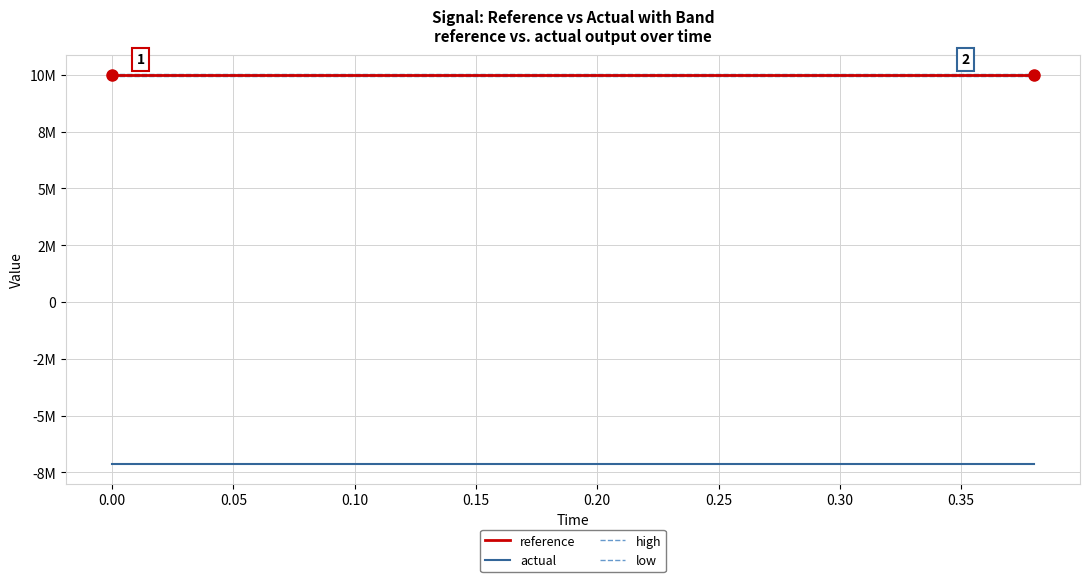

How many lines are shown in the chart?

4